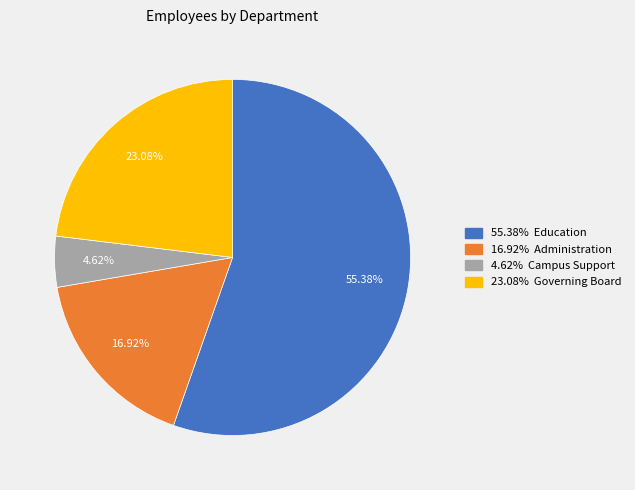

How many segments does this pie chart have?

4